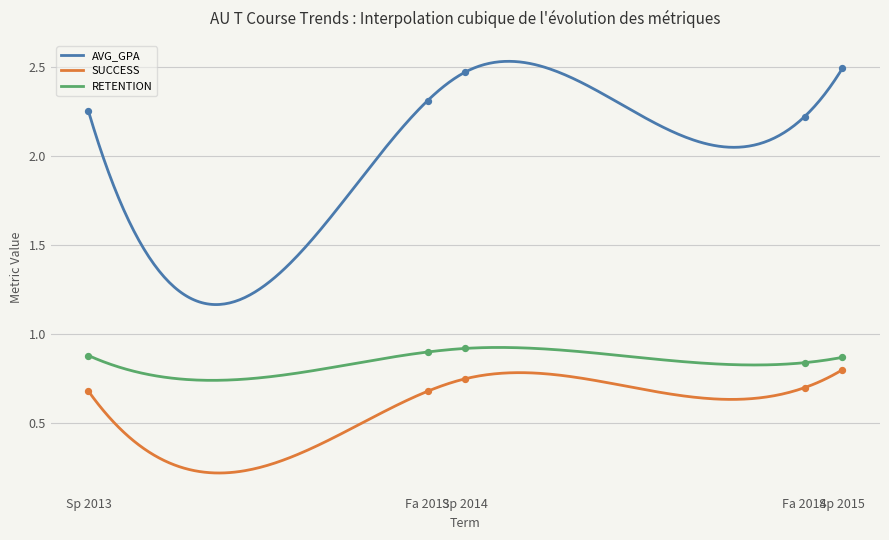

Which series contains the lowest Y value?

SUCCESS